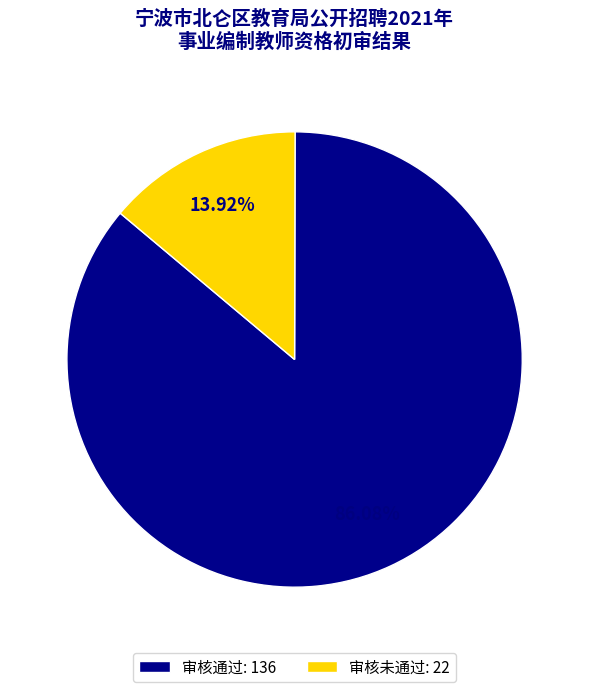

Count the number of slices in the pie.

2